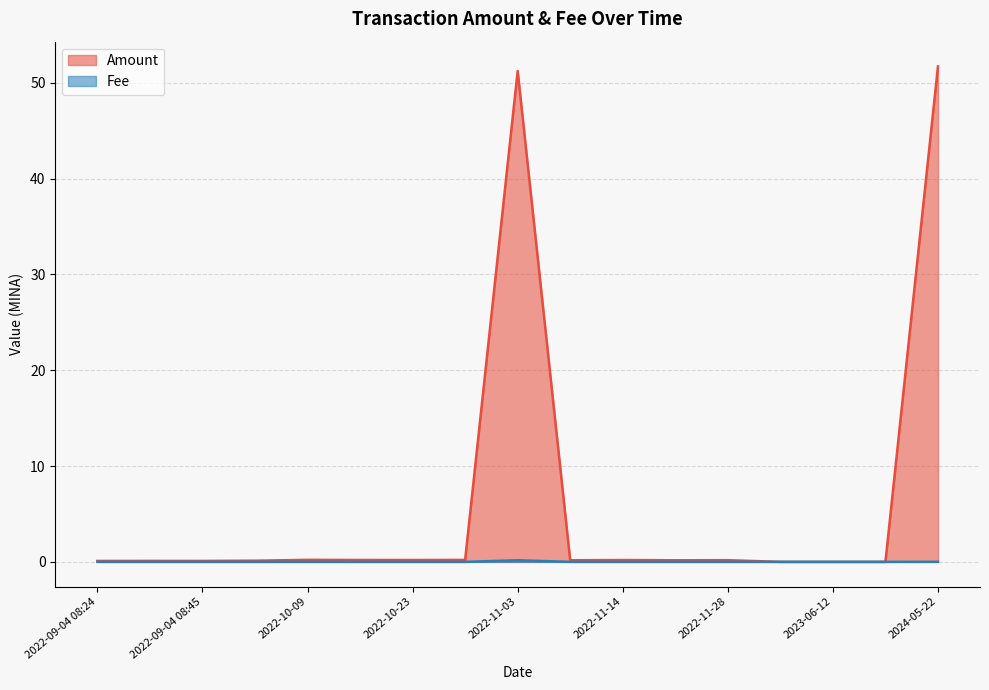

True or false: Fee has more than 1 interior local peaks.

True